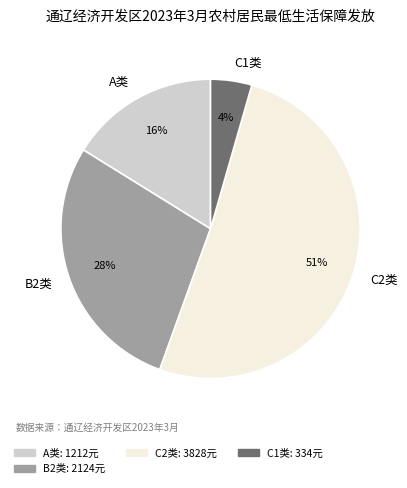

Which has a higher value, A类 or C2类?

C2类